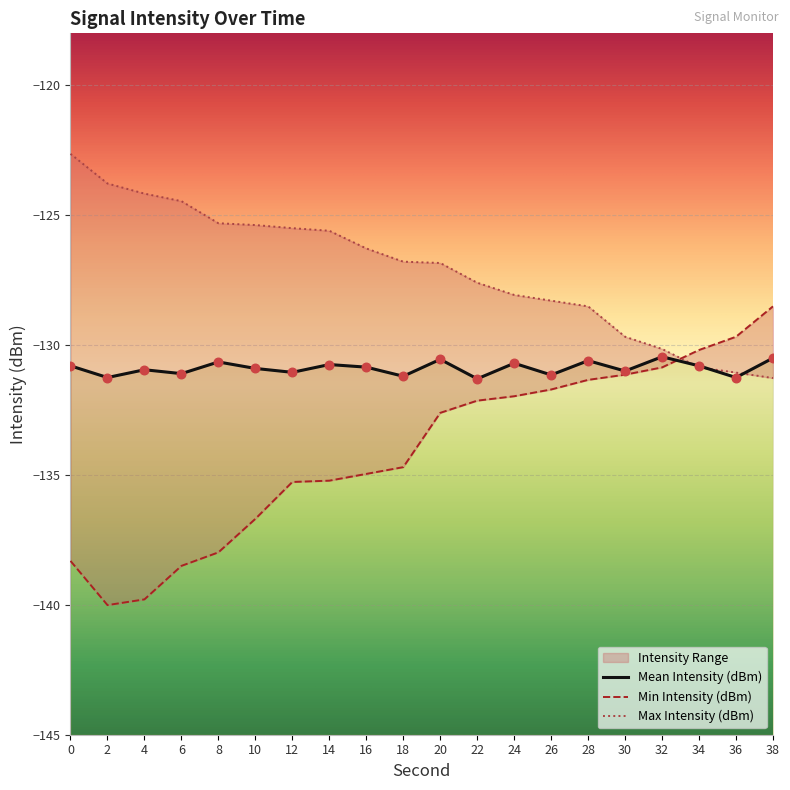

Is the value of Min Intensity (dBm) at 8 greater than the value of Mean Intensity (dBm) at 6?

No